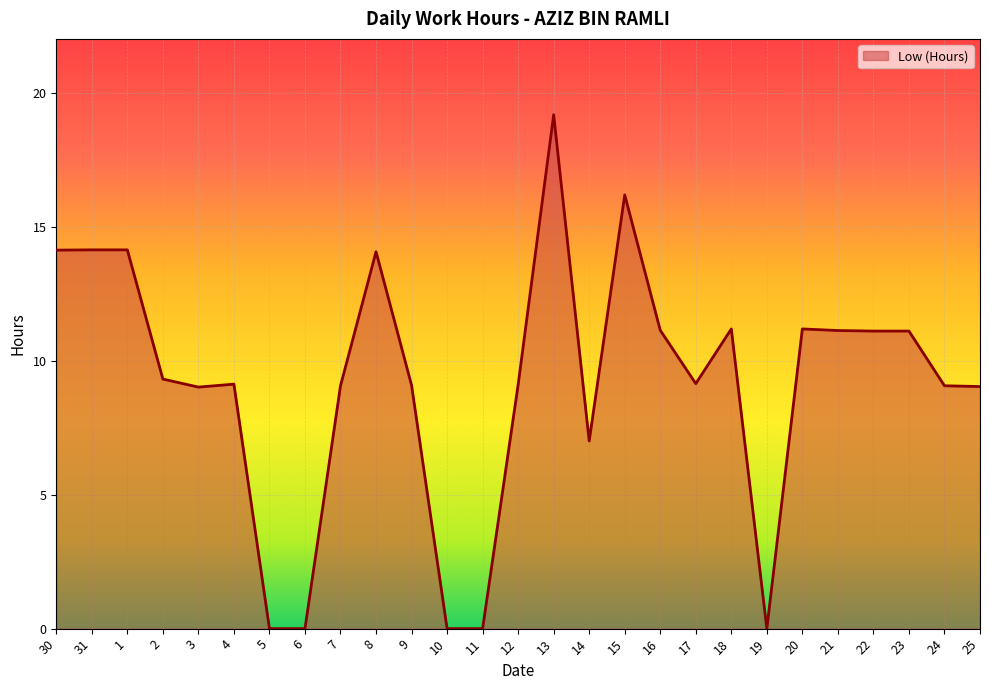

The value at 13 is 30.2. True or false?

False